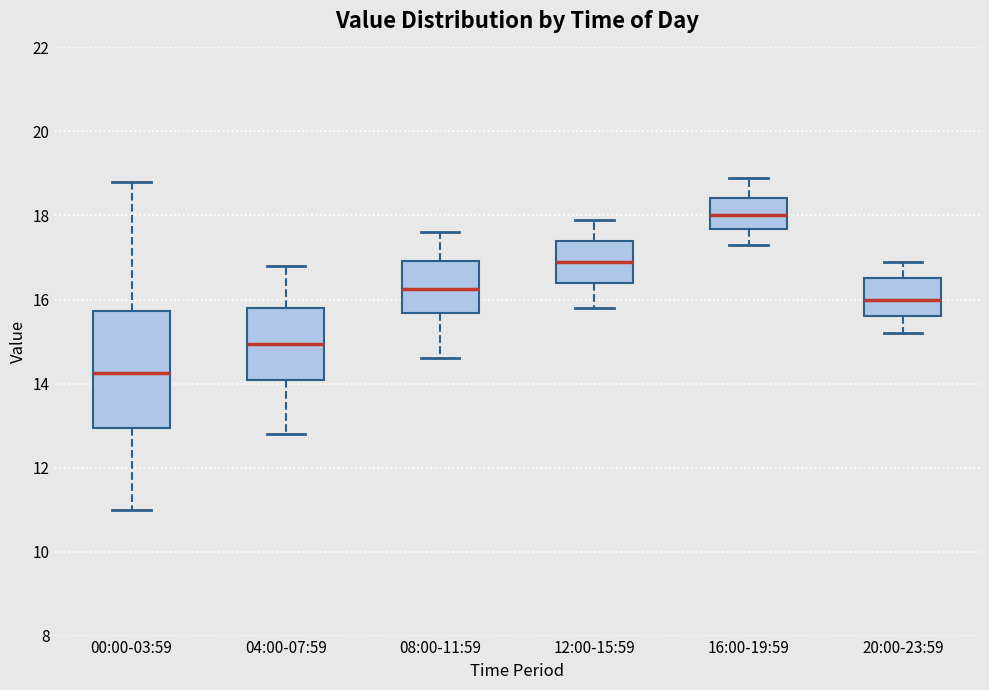

Reading left to right, read every box against the y-axis: the position of its median line, the range the box covers, and the ends of its whiskers. The values are not printed on the chart, so give them approximately, as read against the axis.

00:00-03:59: median 14.2, box 13.0 to 15.8, whiskers 11.0 to 18.8
04:00-07:59: median 15.0, box 14.0 to 15.8, whiskers 12.8 to 16.8
08:00-11:59: median 16.2, box 15.6 to 17.0, whiskers 14.6 to 17.6
12:00-15:59: median 17.0, box 16.4 to 17.4, whiskers 15.8 to 18.0
16:00-19:59: median 18.0, box 17.6 to 18.4, whiskers 17.4 to 19.0
20:00-23:59: median 16.0, box 15.6 to 16.6, whiskers 15.2 to 17.0